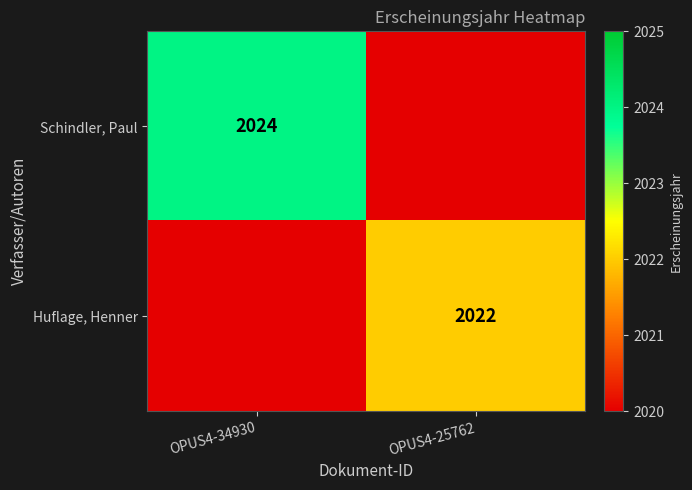

Is it true that Huflage, Henner equals 2022 at OPUS4-25762?

True